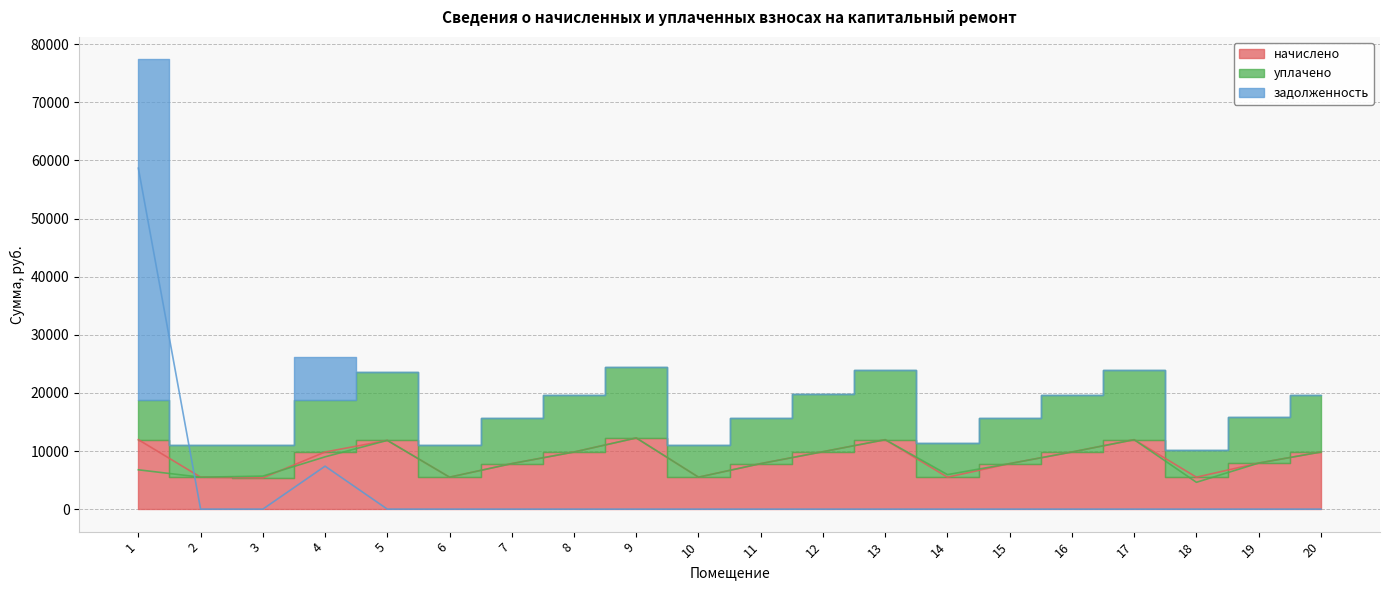

At which category is the sum across all series the highest?

1